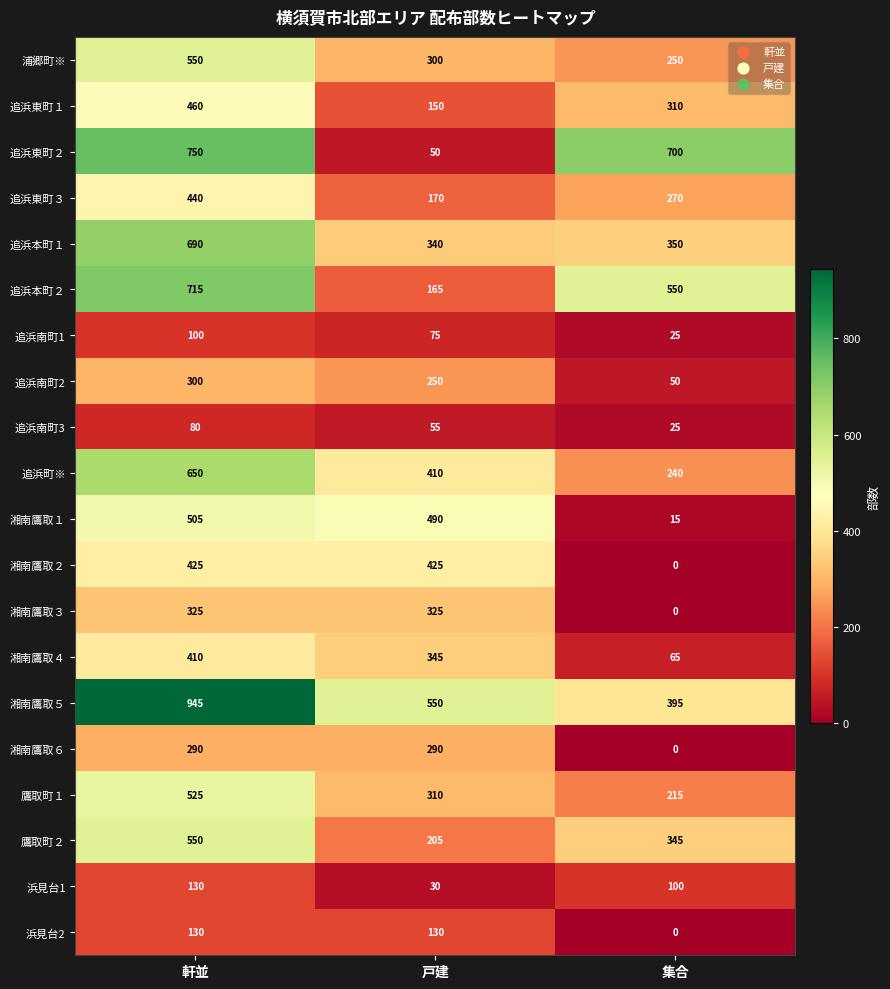

List the labels in order of 追浜本町２ value, smallest first.

戸建, 集合, 軒並